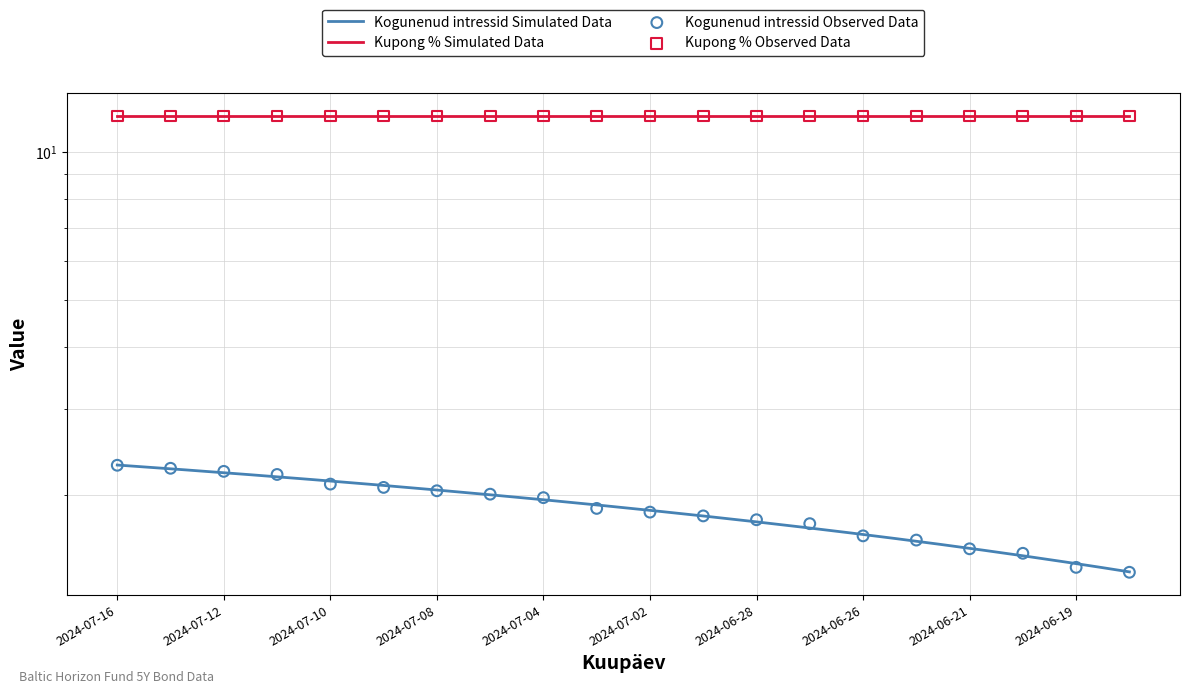

What is the change in value from 2024-07-10 to 2024-06-18?

-0.7